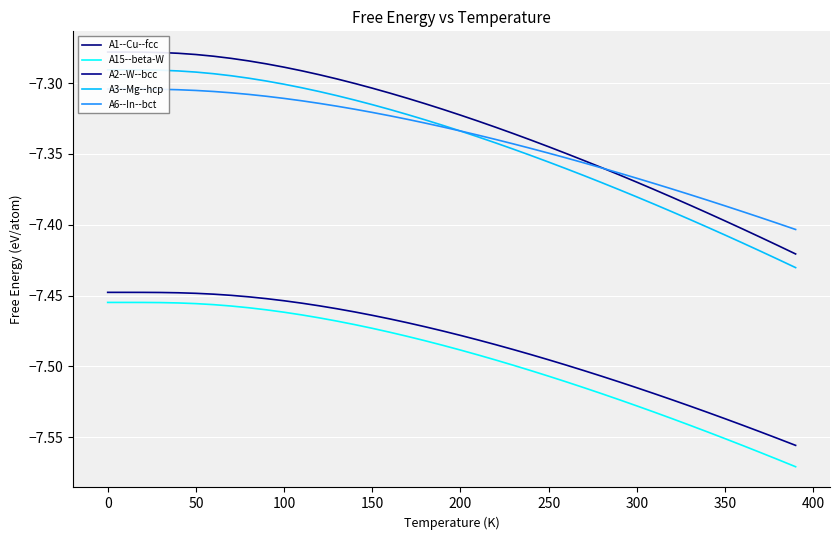

True or false: A15--beta-W has a value of -2.5 at 200.

False